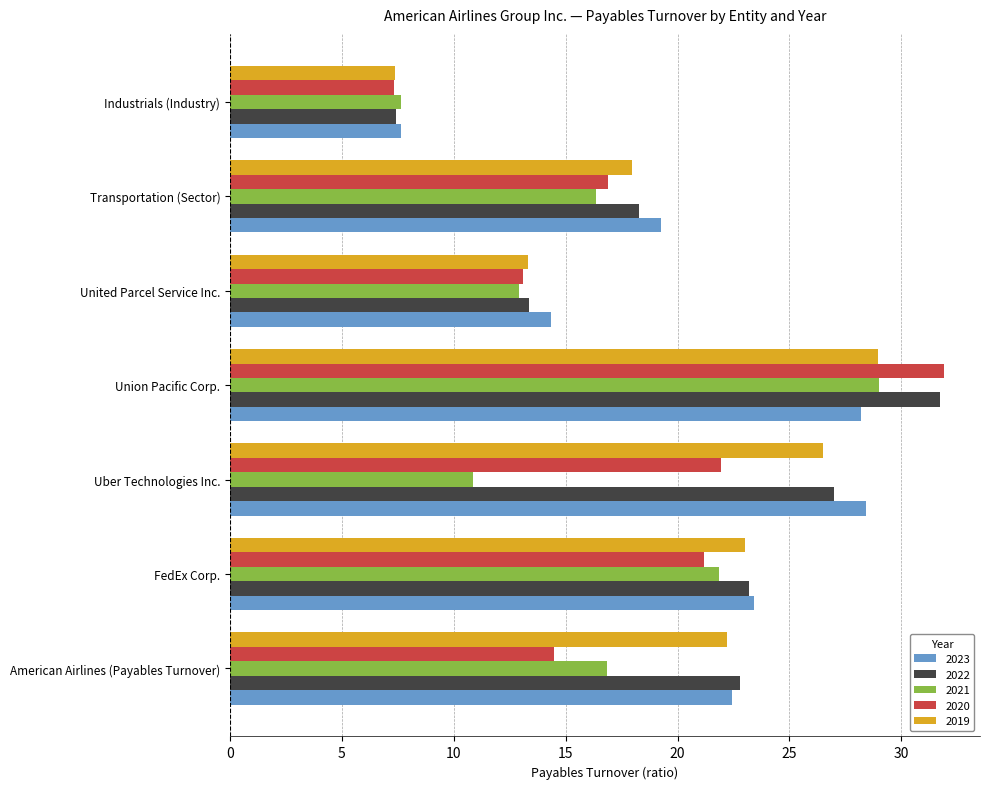

Which label corresponds to the smallest value in the chart?

Industrials (Industry)